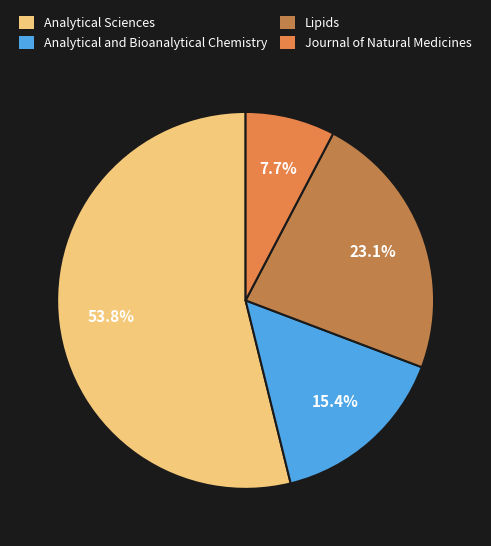

The Journal of Natural Medicines slice represents 8% of the pie. True or false?

True